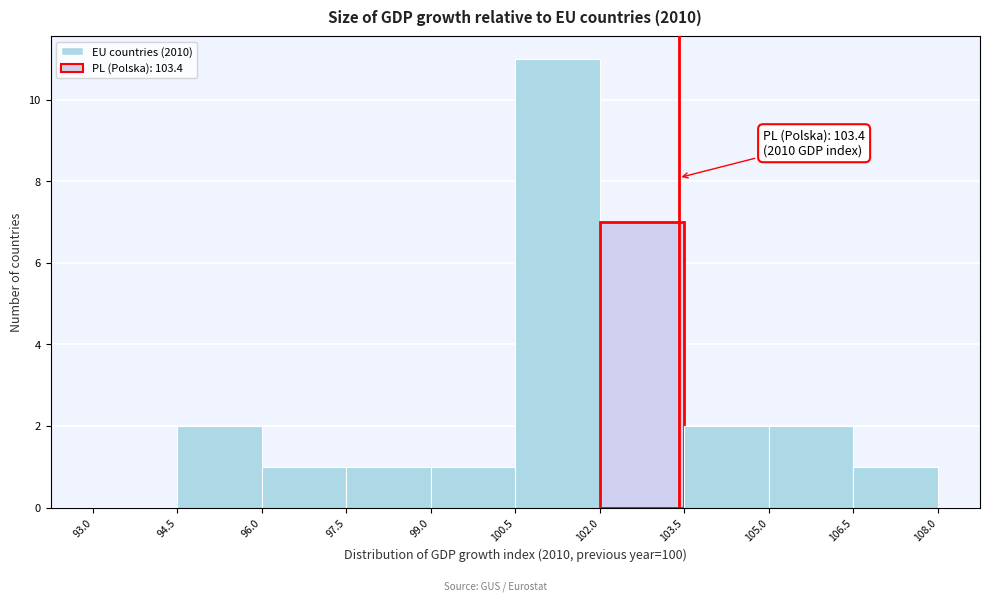

Which range on the x-axis has the tallest bar?

100.5 to 102.0